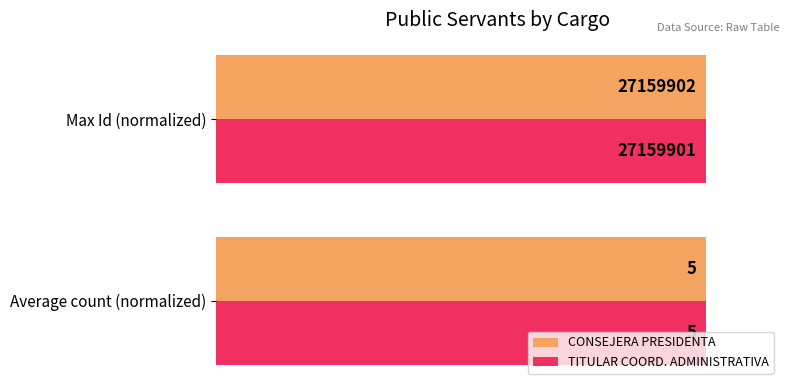

How many data points does each series have?

2